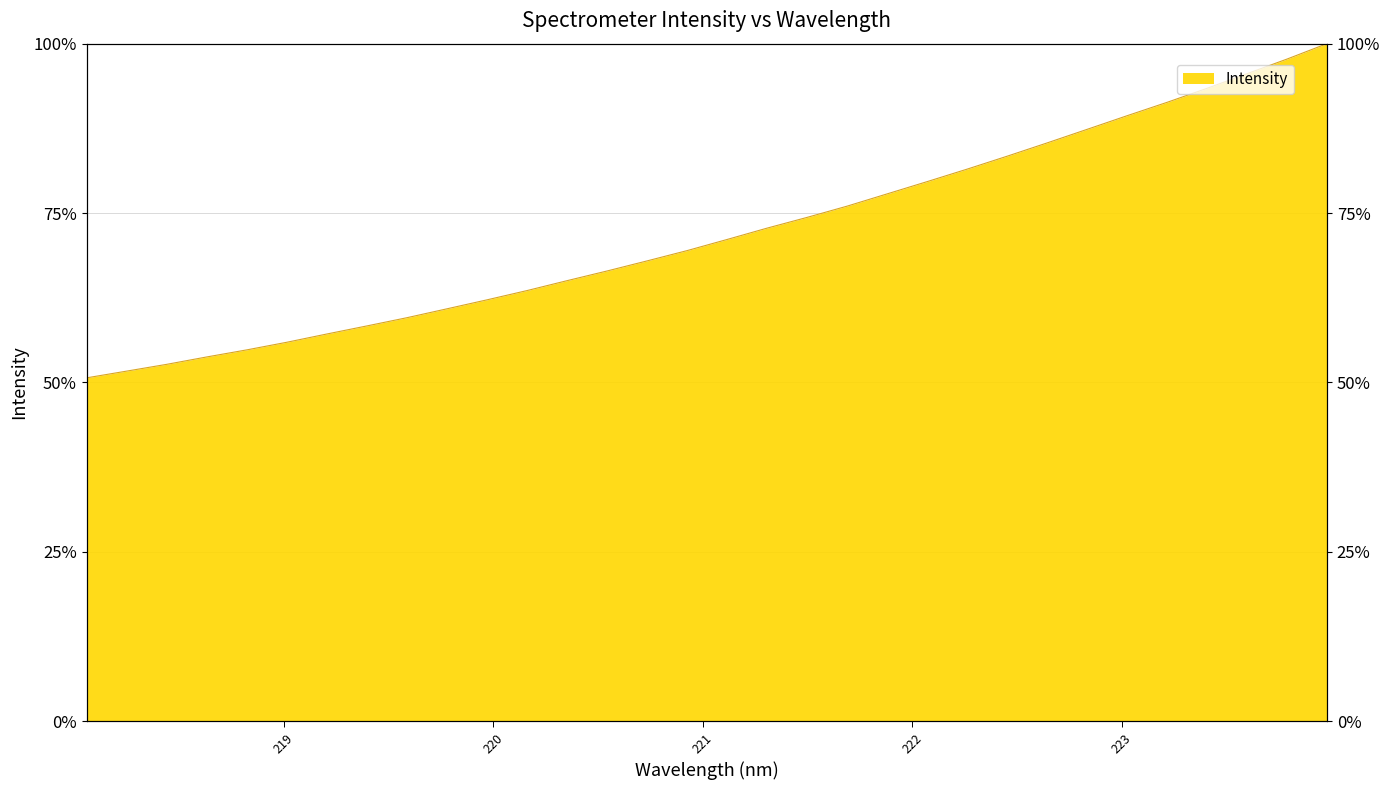

Where is the data nearest to the value 75?

221.4993